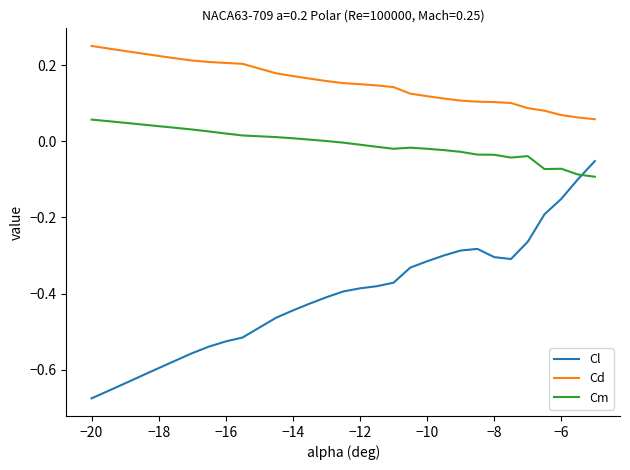

Rank the series by their average value, from highest to lowest.

Cd, Cm, Cl